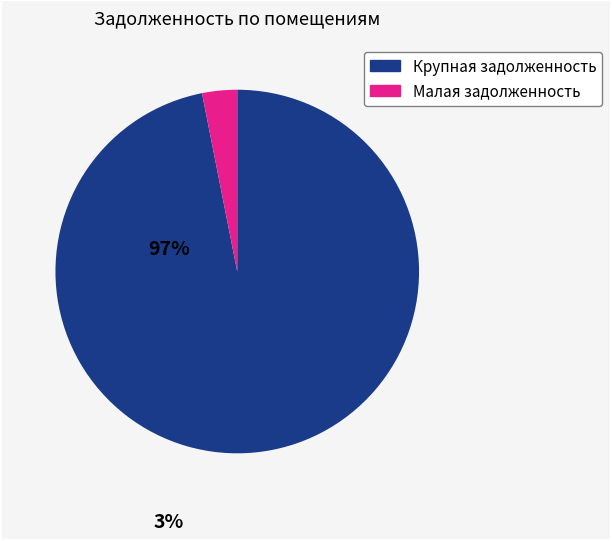

Is there a majority slice in this chart?

Yes